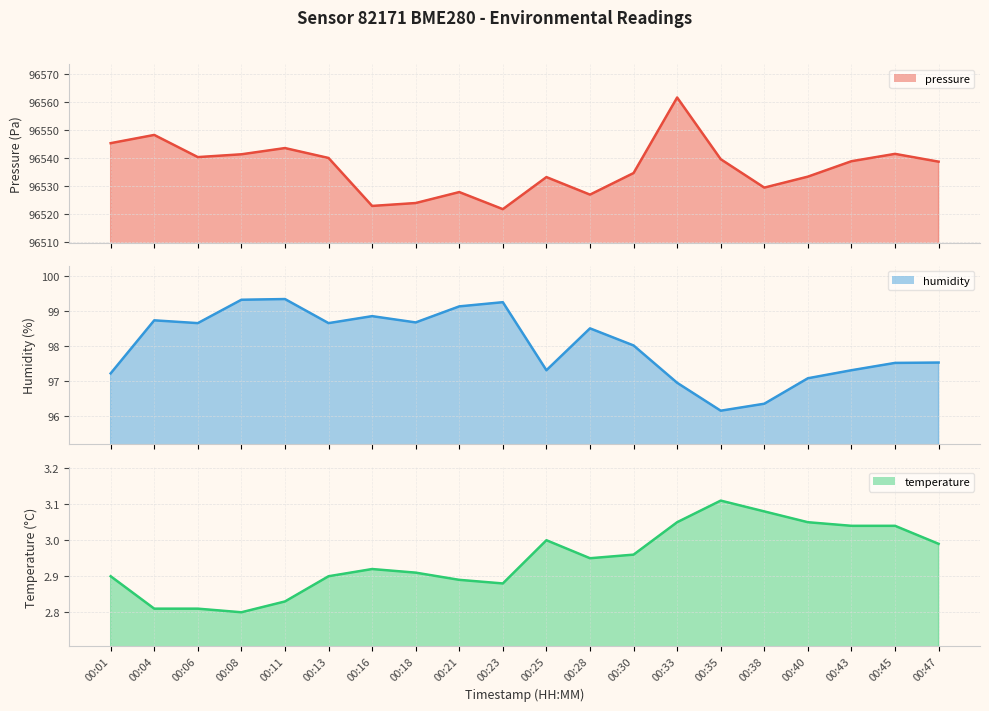

At which category does pressure reach its first local peak?

00:04